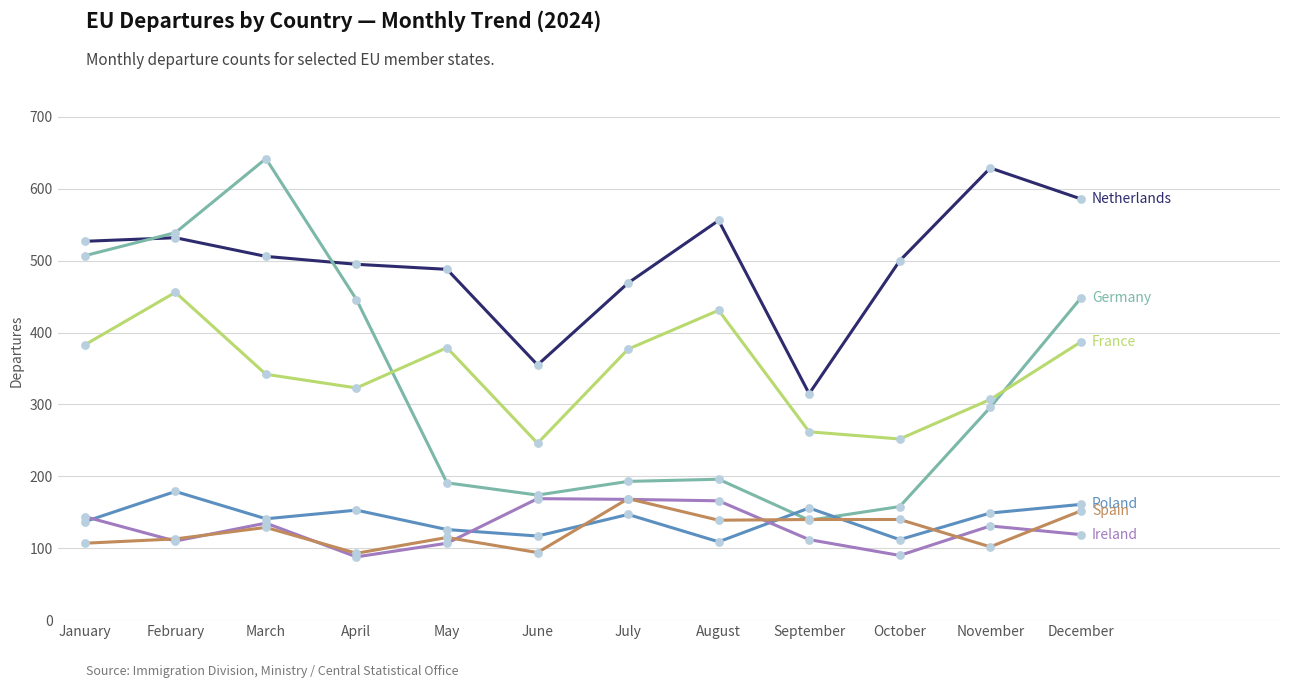

What is the total value across all series at November?

1614